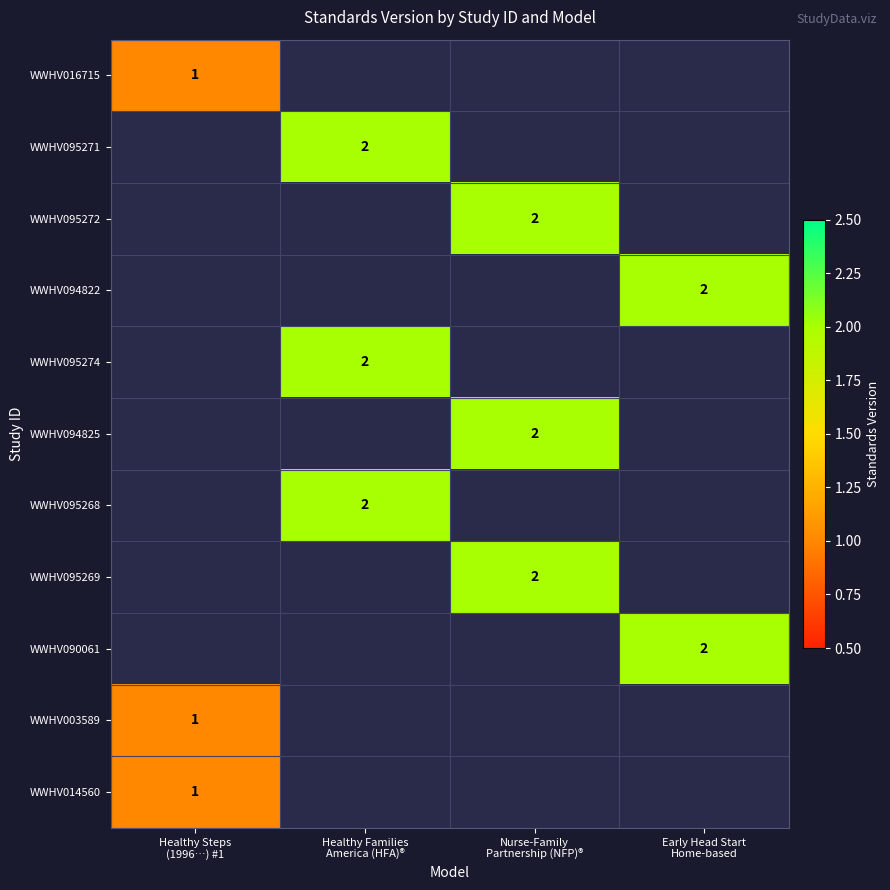

List the series in order of their peak value, highest first.

WWHV095271, WWHV095272, WWHV094822, WWHV095274, WWHV094825, WWHV095268, WWHV095269, WWHV090061, WWHV016715, WWHV003589, WWHV014560